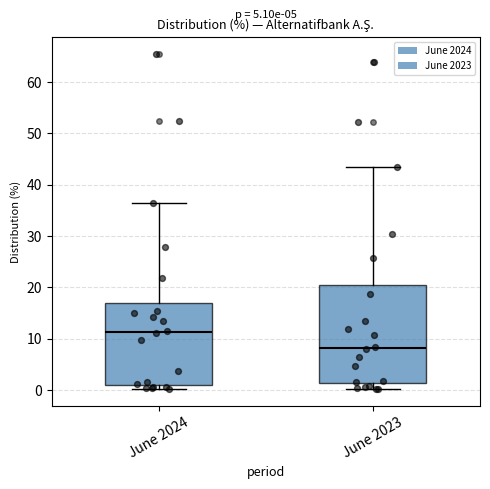

Reading left to right, read every box against the y-axis: the position of its median line, the range the box covers, and the ends of its whiskers. The values are not printed on the chart, so give them approximately, as read against the axis.

June 2024: median 11, box 1 to 17, whiskers 0 to 36
June 2023: median 8, box 1 to 20, whiskers 0 to 43